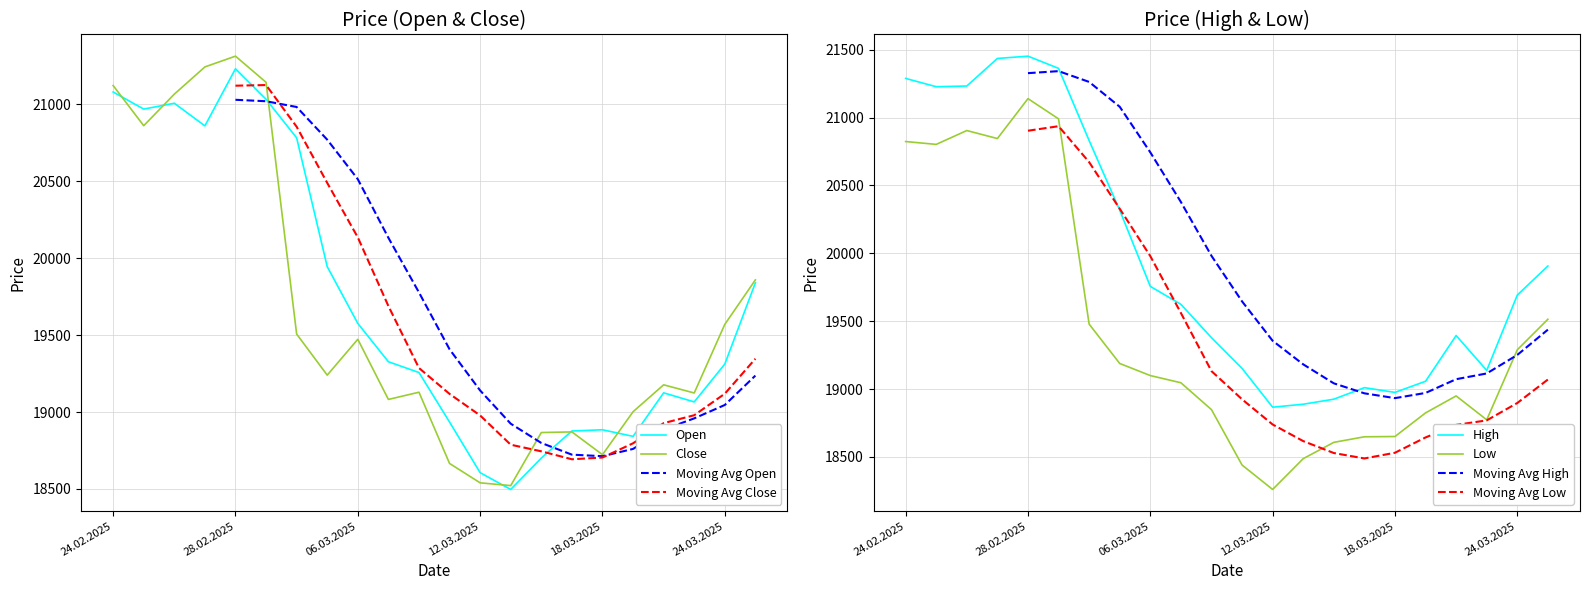

Where does the Low series first go above 19099?

24.02.2025